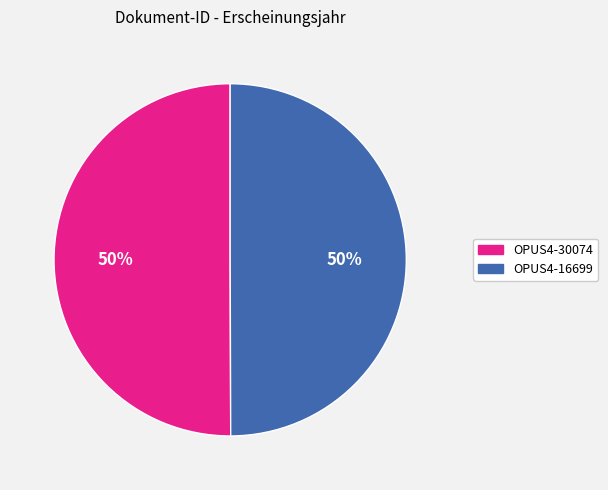

What is the ratio of the value at OPUS4-16699 to the value at OPUS4-30074?

1.0